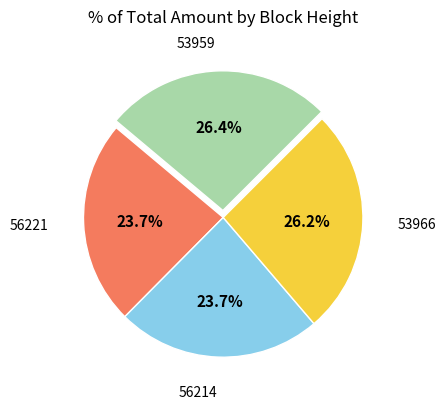

How many segments does this pie chart have?

4